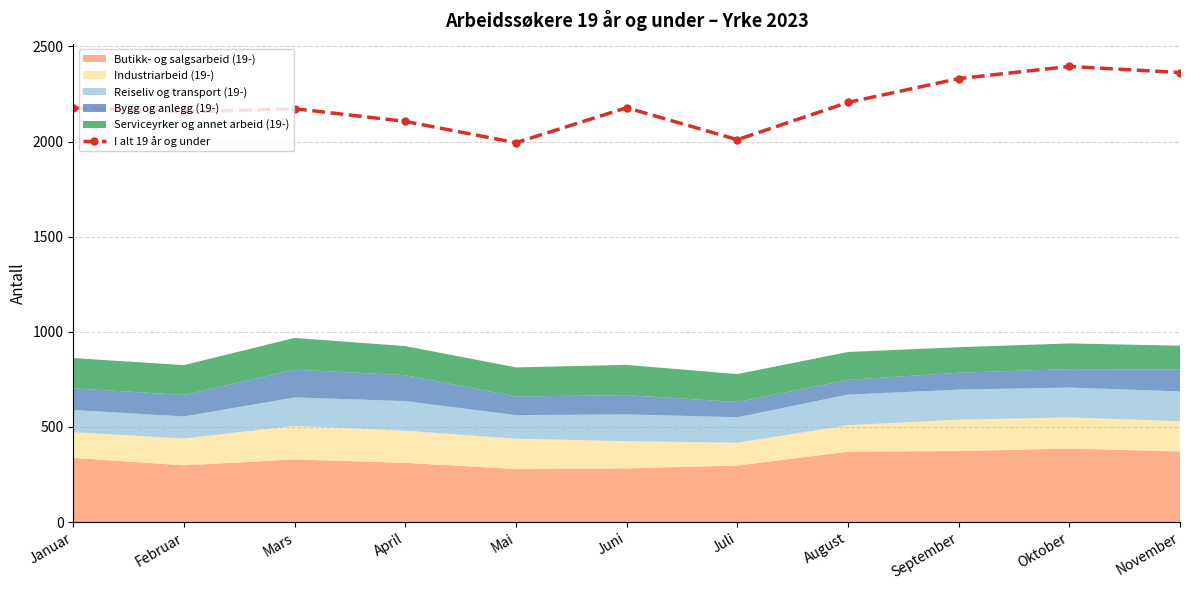

What is the average value?

2190